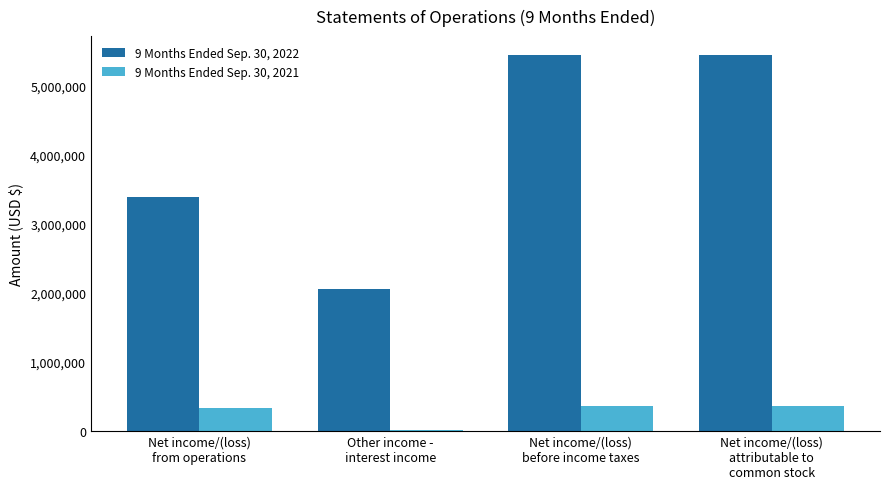

List the series in order of their overall mean, lowest first.

9 Months Ended Sep. 30, 2021, 9 Months Ended Sep. 30, 2022